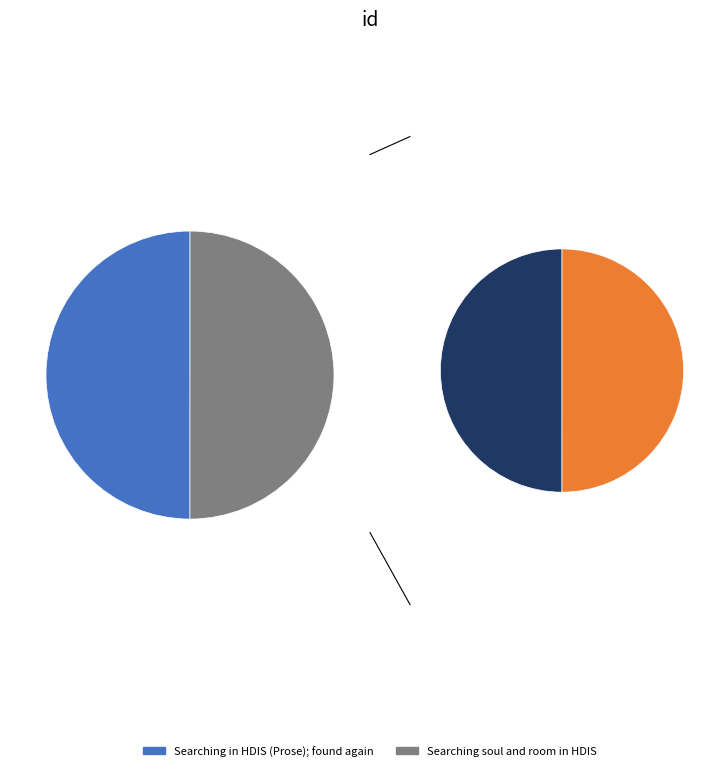

Approximately how many times larger is the value at Searching soul and room in HDIS compared to Searching in HDIS (Prose); found again?

1.0